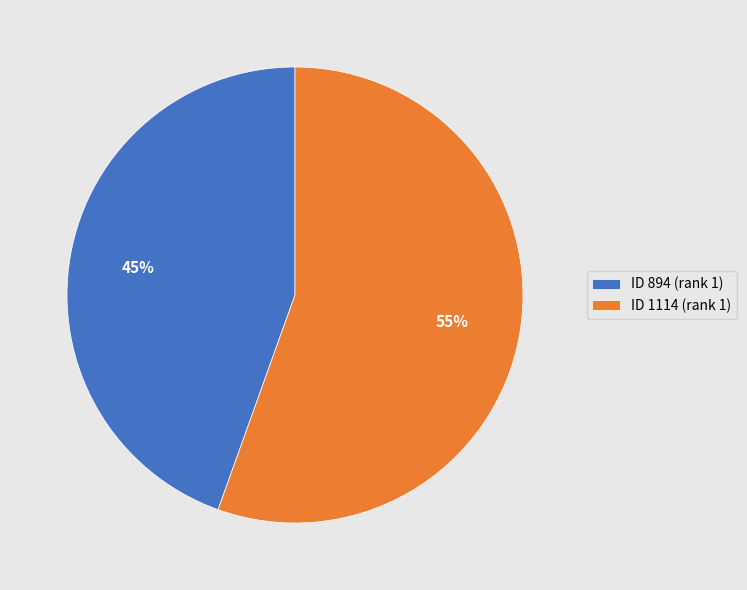

Count the number of slices in the pie.

2